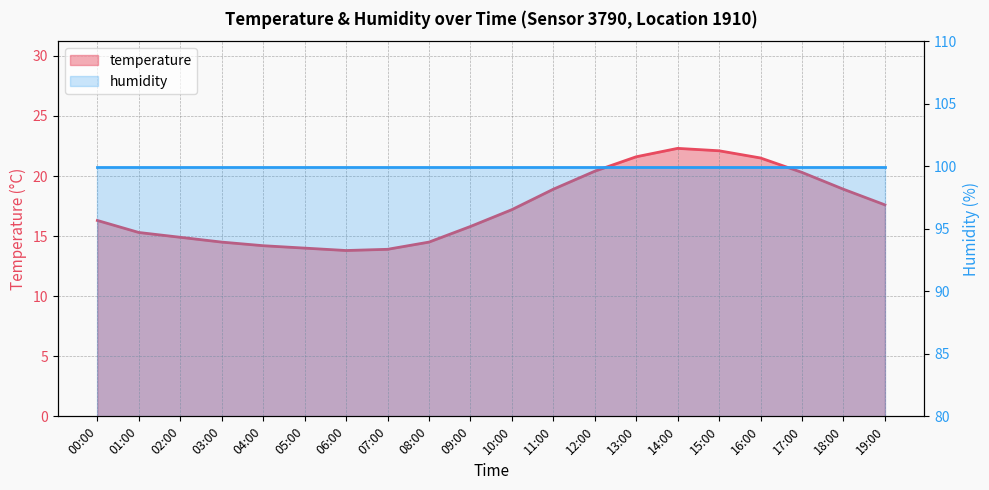

What is the value of the 18th point from the left?

20.3